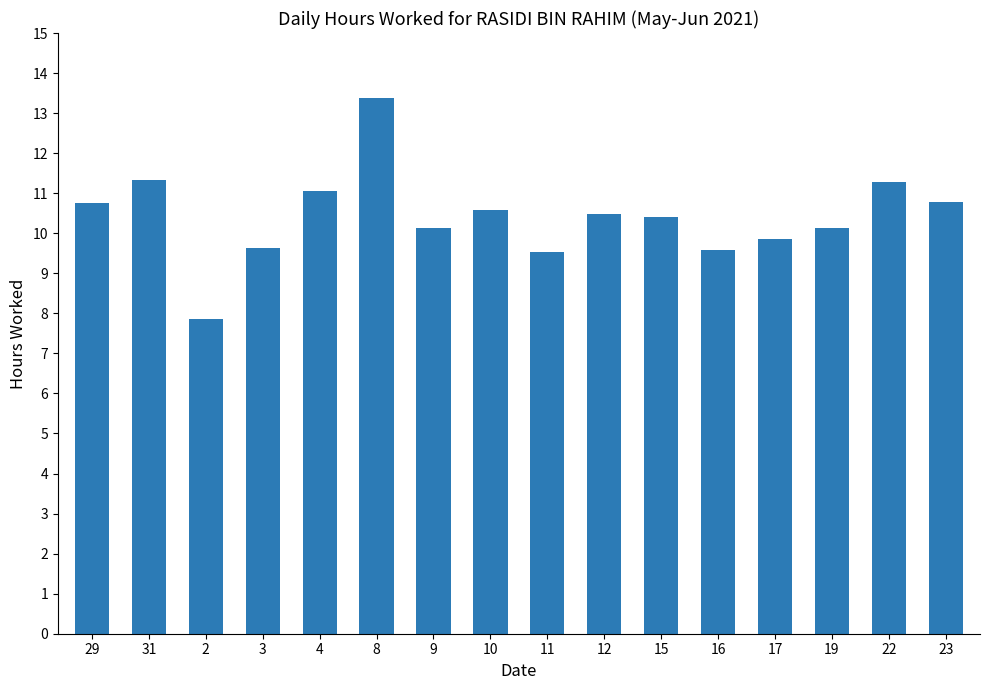

What is the value of the 1st bar from the left?

10.8